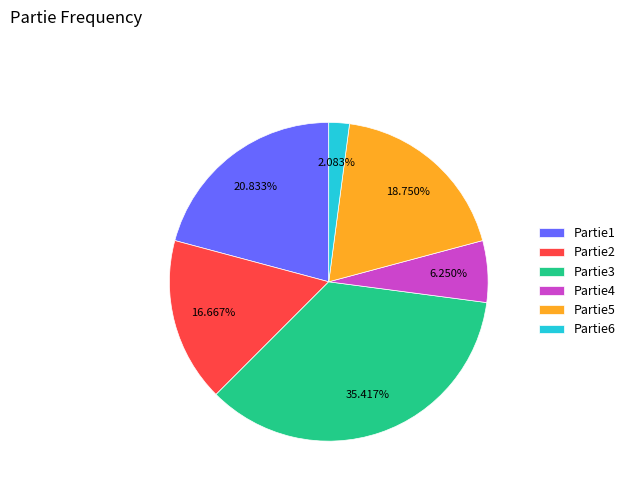

Which has a higher value, Partie3 or Partie1?

Partie3